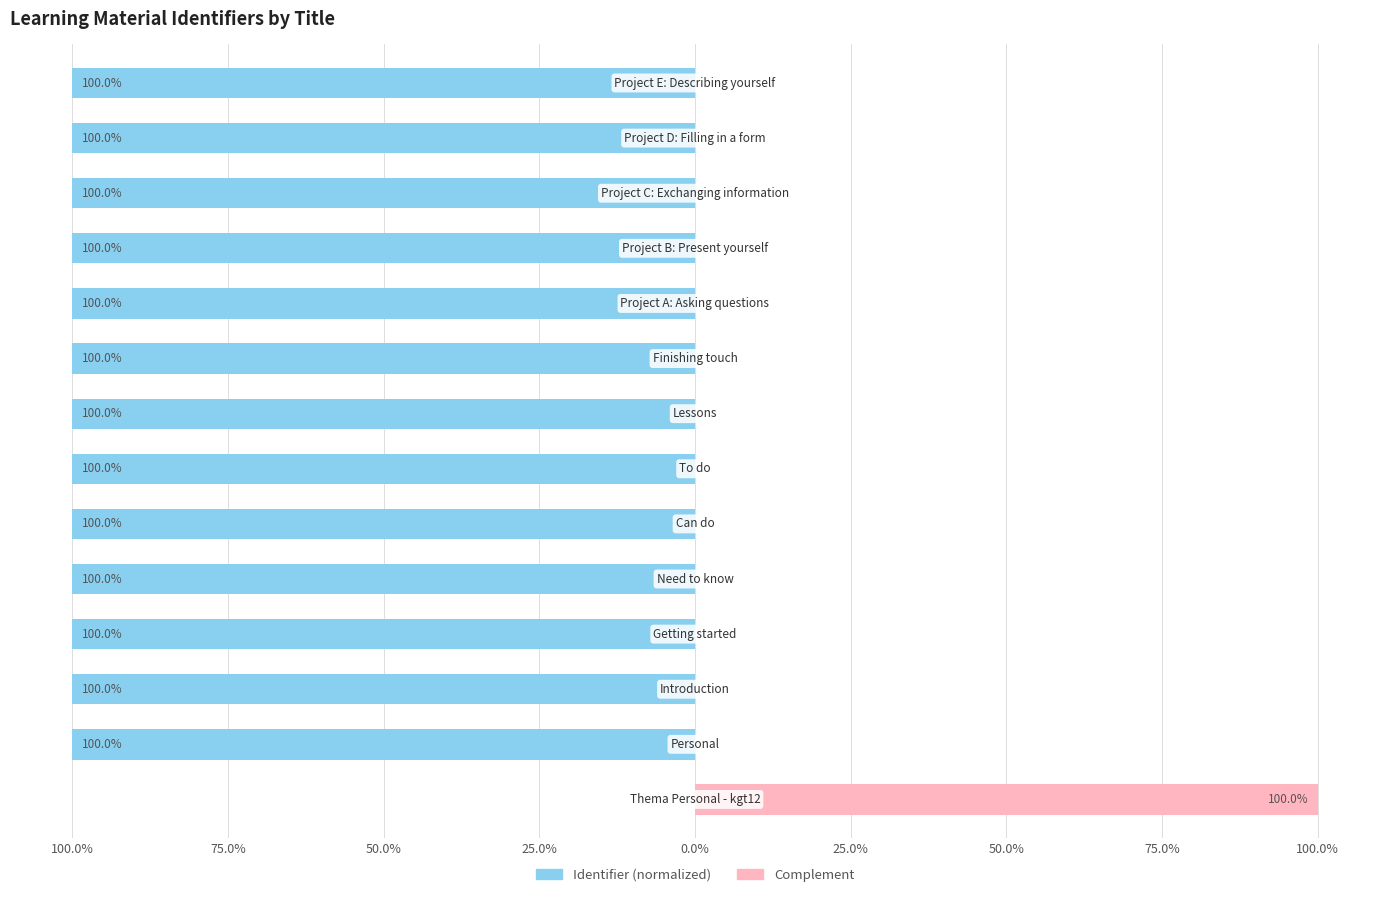

Read the Identifier (normalized) value at 9, to the nearest 5.

-100